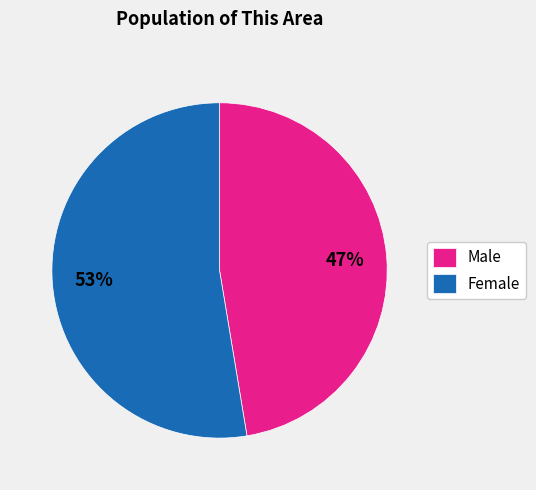

Which slice is the largest?

Female